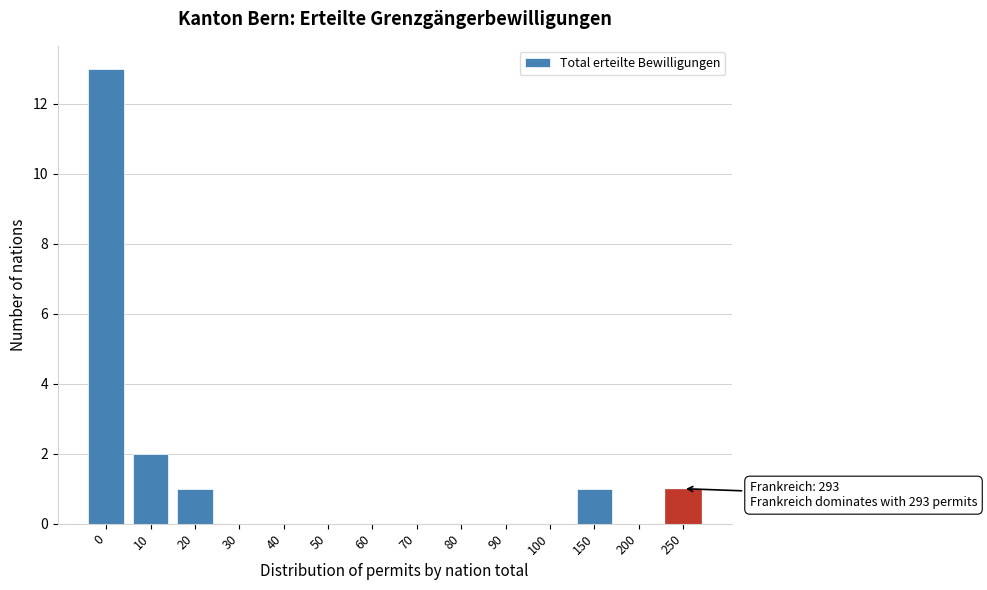

Reading left to right, list all the values displayed in this chart.

0=13	10=2	20=1	30=0	40=0	50=0	60=0	70=0	80=0	90=0	100=0	150=1	200=0	250=1